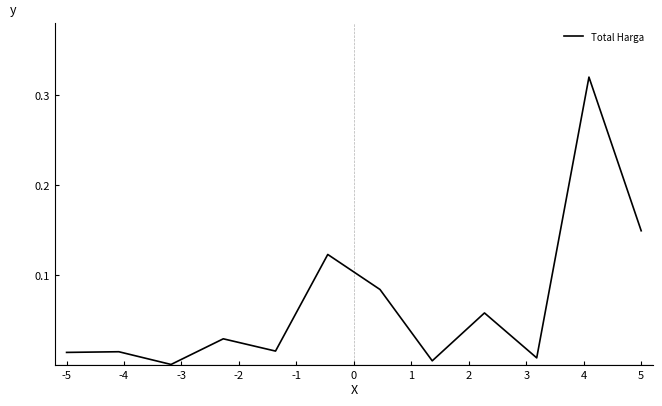

How many lines are shown in the chart?

1